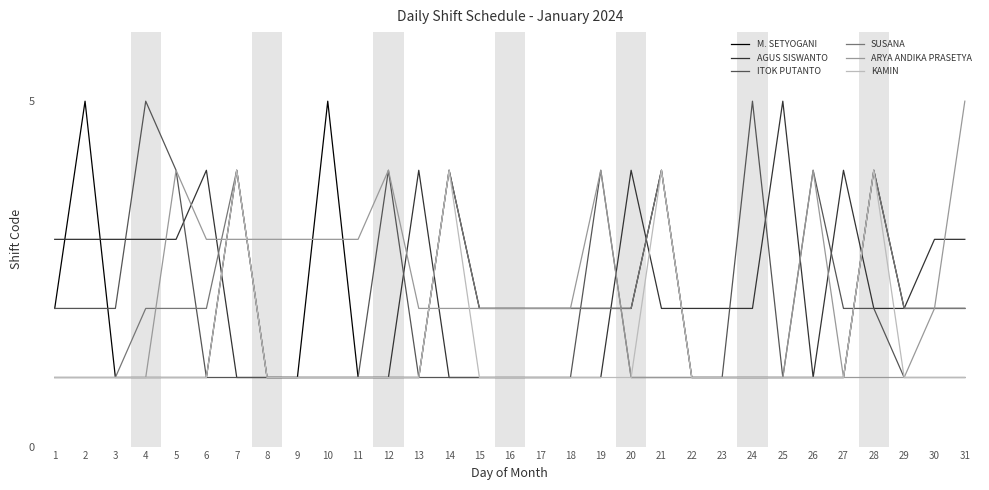

What is the maximum value shown in the chart?

5